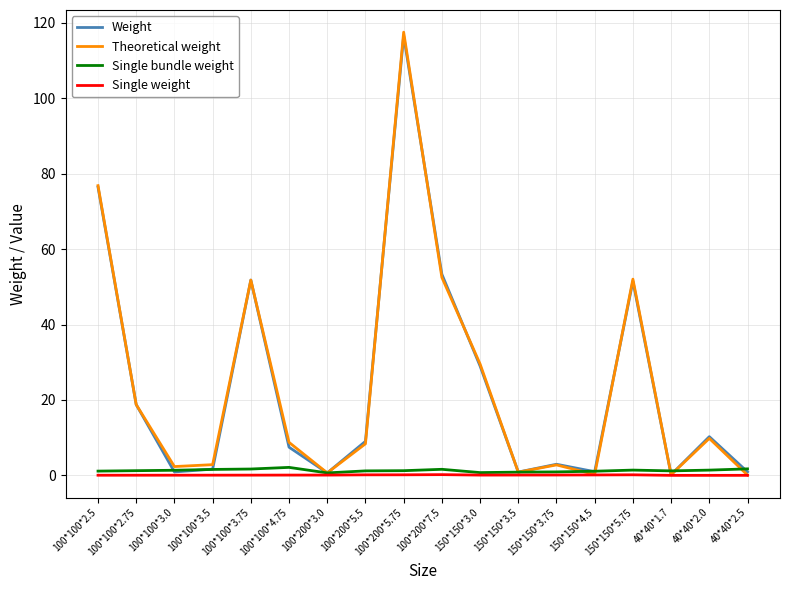

Where is the first local maximum for Theoretical weight?

100*100*3.75